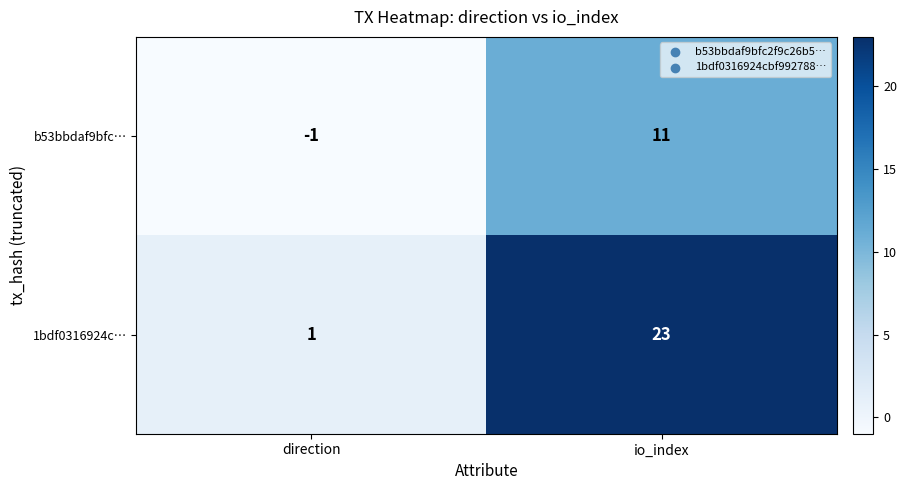

What is the sum of all 1bdf0316924c… values?

24